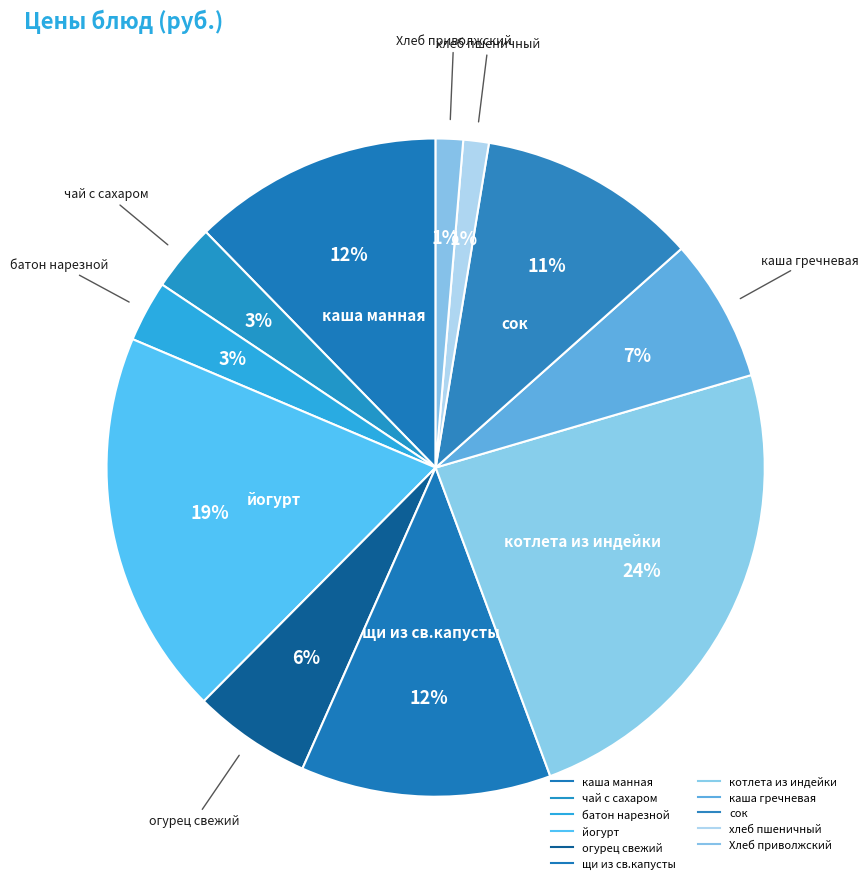

Do огурец свежий and котлета из индейки together represent more than half of the pie?

No